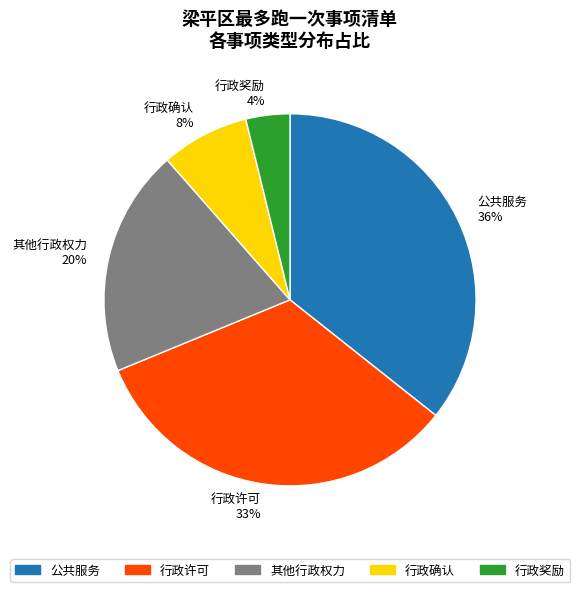

Rank the categories by value from highest to lowest.

公共服务, 行政许可, 其他行政权力, 行政确认, 行政奖励